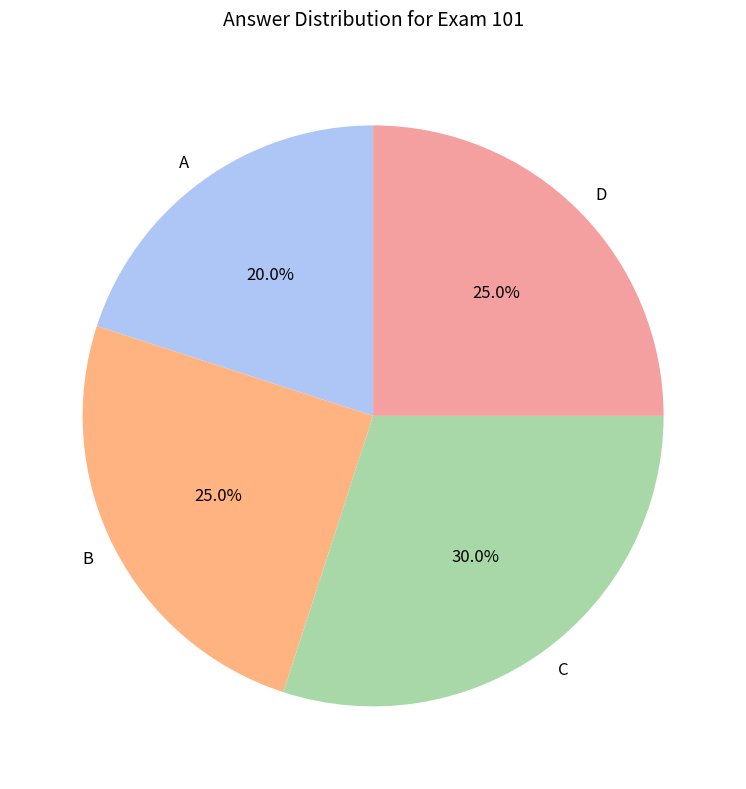

Is D the majority of the pie?

No